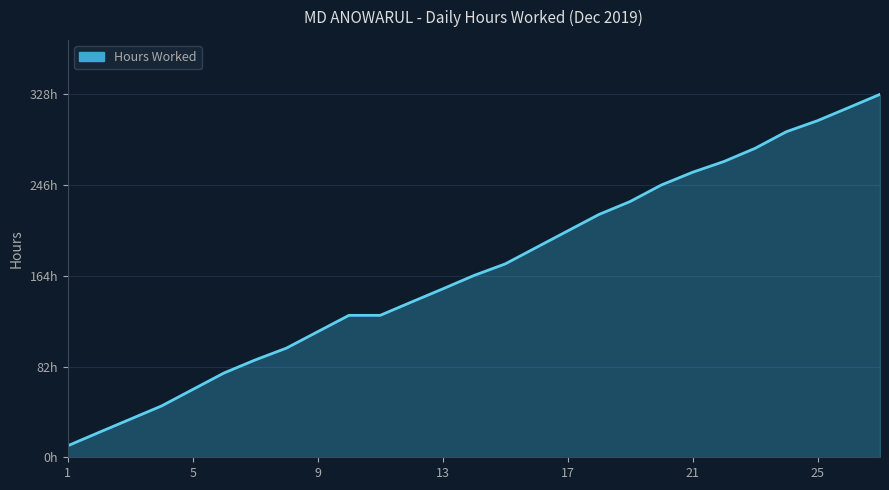

What is the sum of all values?

4572.9